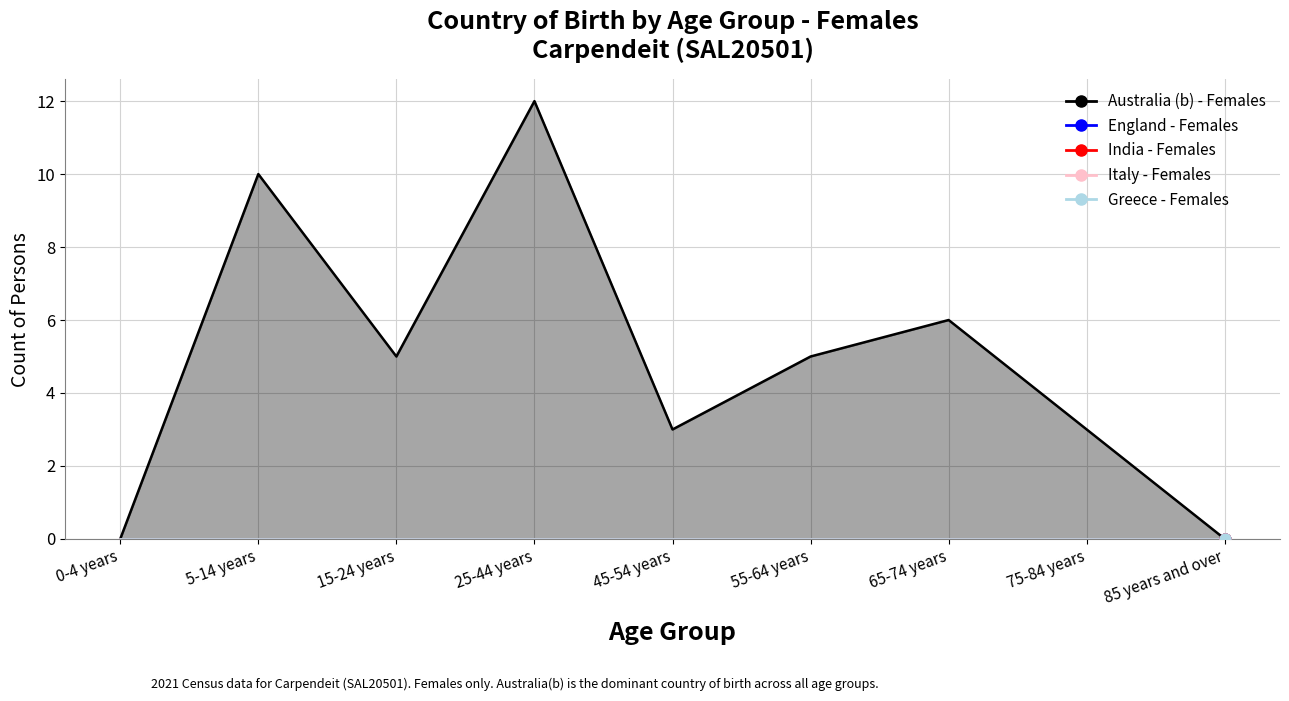

What are all the series names shown in the legend?

Australia (b) - Females, England - Females, India - Females, Italy - Females, Greece - Females